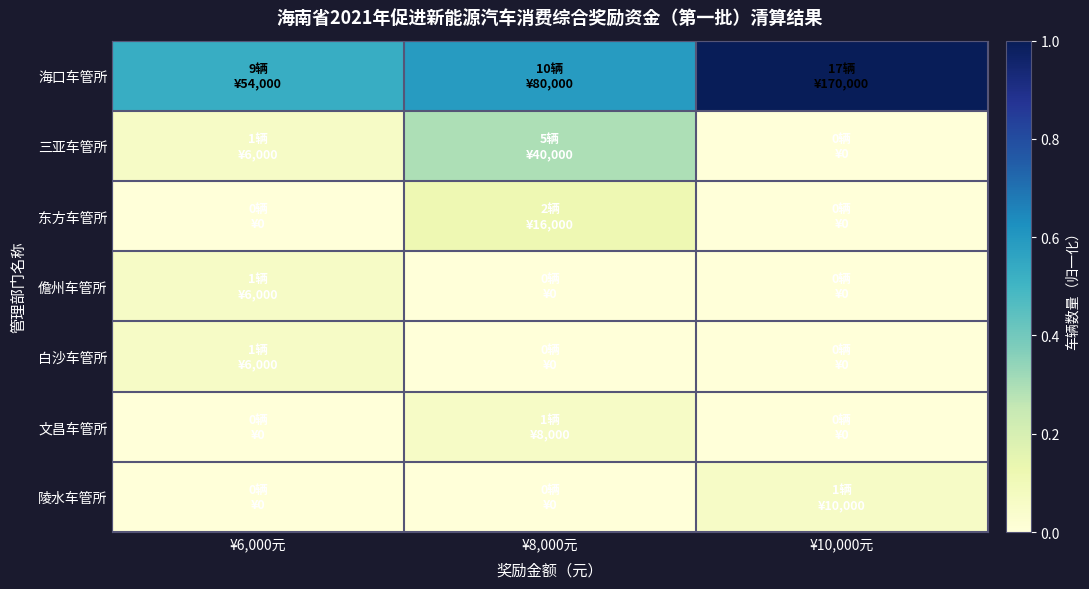

Which series has the widest spread of values?

海口车管所